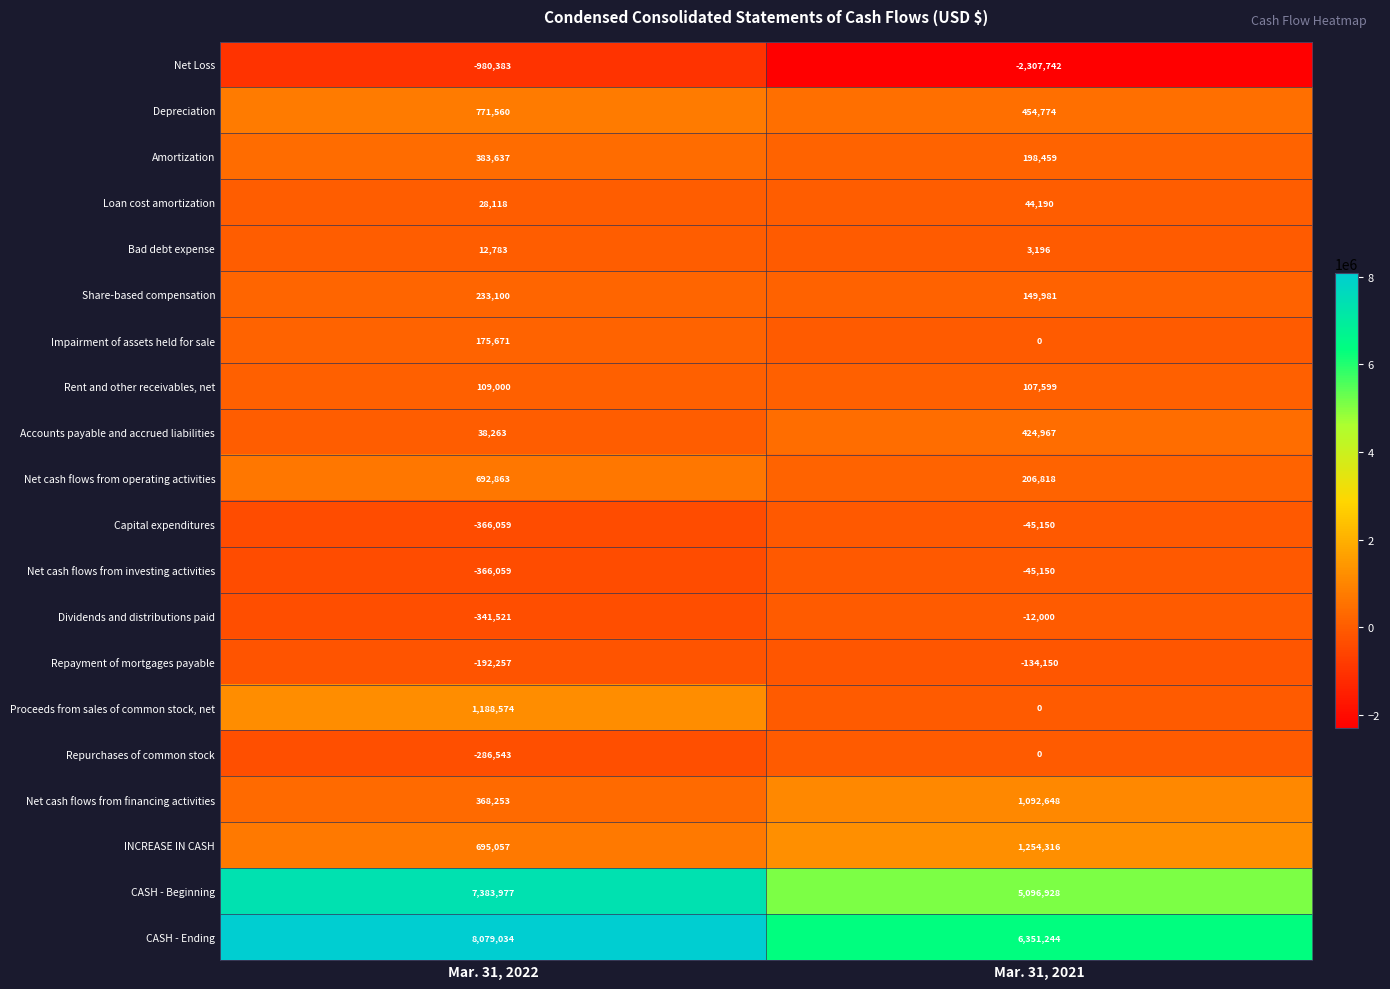

What is the average value of the Bad debt expense series?

7990